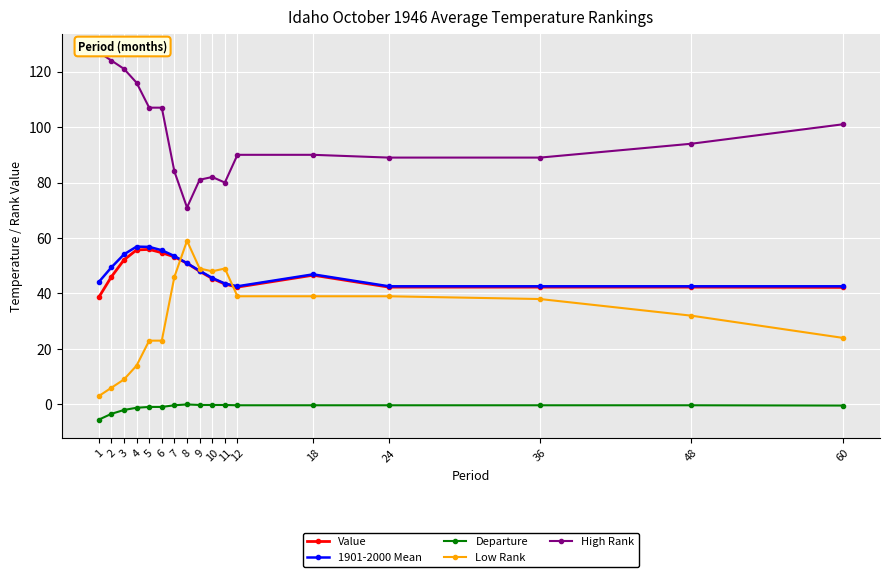

Reading left to right, list all the values displayed in this chart.

Value: 1=38.6	2=46.0	3=52.1	4=55.7	5=55.9	6=54.7	7=53.2	8=50.9	9=48.0	10=45.4	11=43.4	12=42.3	18=46.6	24=42.3	36=42.3	48=42.3	60=42.2
1901-2000 Mean: 1=44.1	2=49.4	3=54.1	4=56.9	5=56.8	6=55.6	7=53.5	8=50.9	9=48.2	10=45.6	11=43.6	12=42.6	18=46.9	24=42.6	36=42.6	48=42.6	60=42.6
Departure: 1=-5.5	2=-3.4	3=-2.0	4=-1.2	5=-0.9	6=-0.9	7=-0.3	8=0.0	9=-0.2	10=-0.2	11=-0.2	12=-0.3	18=-0.3	24=-0.3	36=-0.3	48=-0.3	60=-0.4
Low Rank: 1=3.0	2=6.0	3=9.0	4=14.0	5=23.0	6=23.0	7=46.0	8=59.0	9=49.0	10=48.0	11=49.0	12=39.0	18=39.0	24=39.0	36=38.0	48=32.0	60=24.0
High Rank: 1=127.0	2=124.0	3=121.0	4=116.0	5=107.0	6=107.0	7=84.0	8=71.0	9=81.0	10=82.0	11=80.0	12=90.0	18=90.0	24=89.0	36=89.0	48=94.0	60=101.0